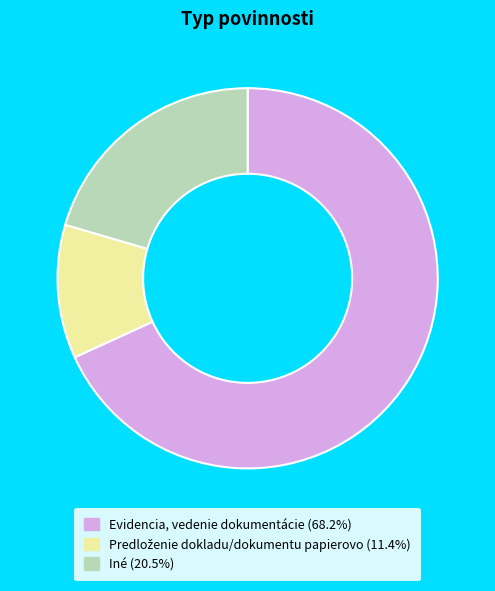

Which slice is the largest?

Evidencia, vedenie dokumentácie